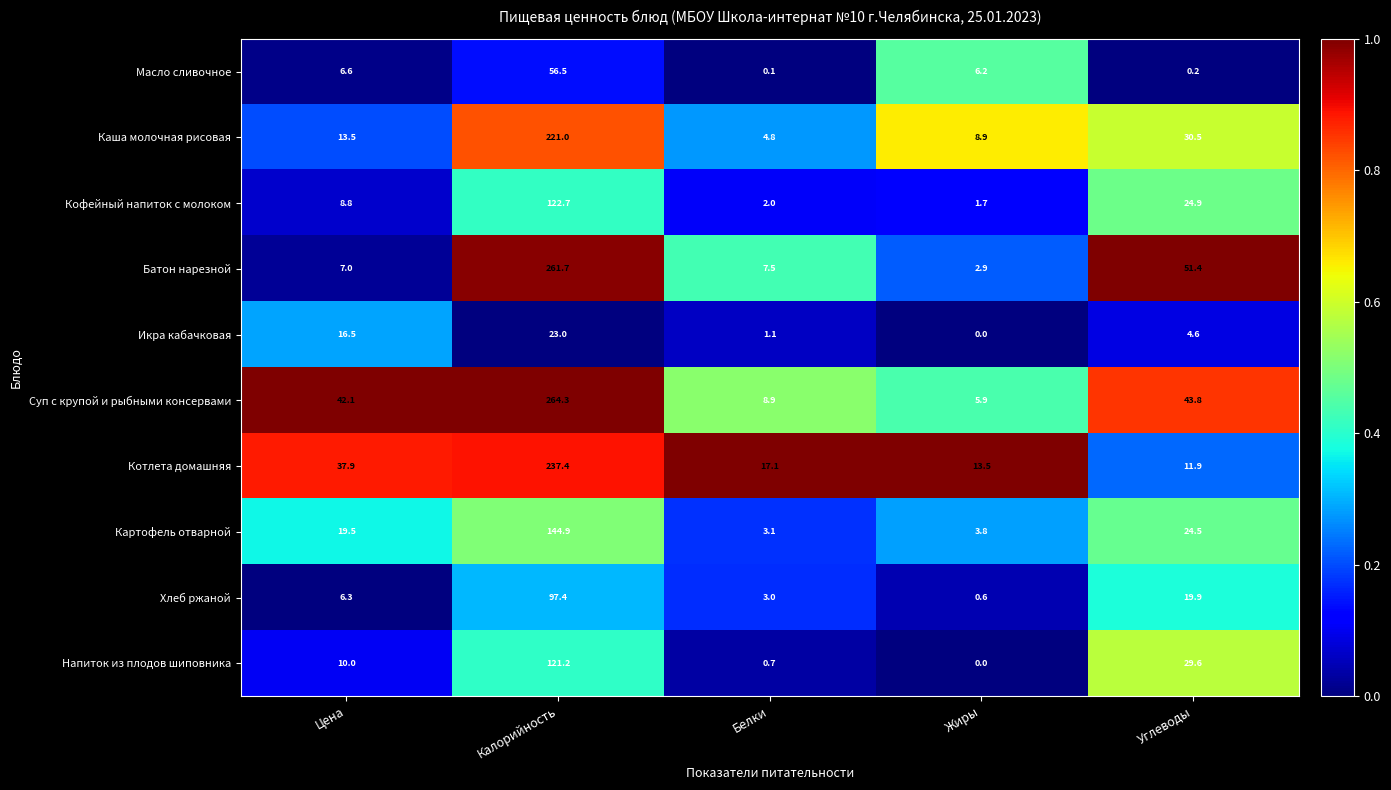

Is it true that Картофель отварной equals 24.5 at Углеводы?

True